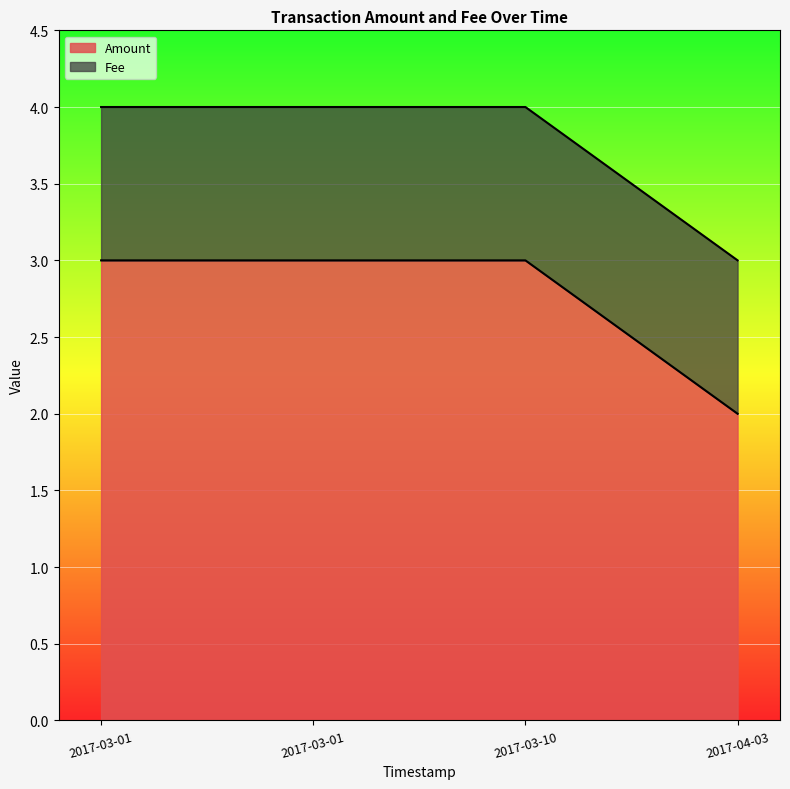

Read the Fee value at 2017-03-10 03:39:44.

1.0